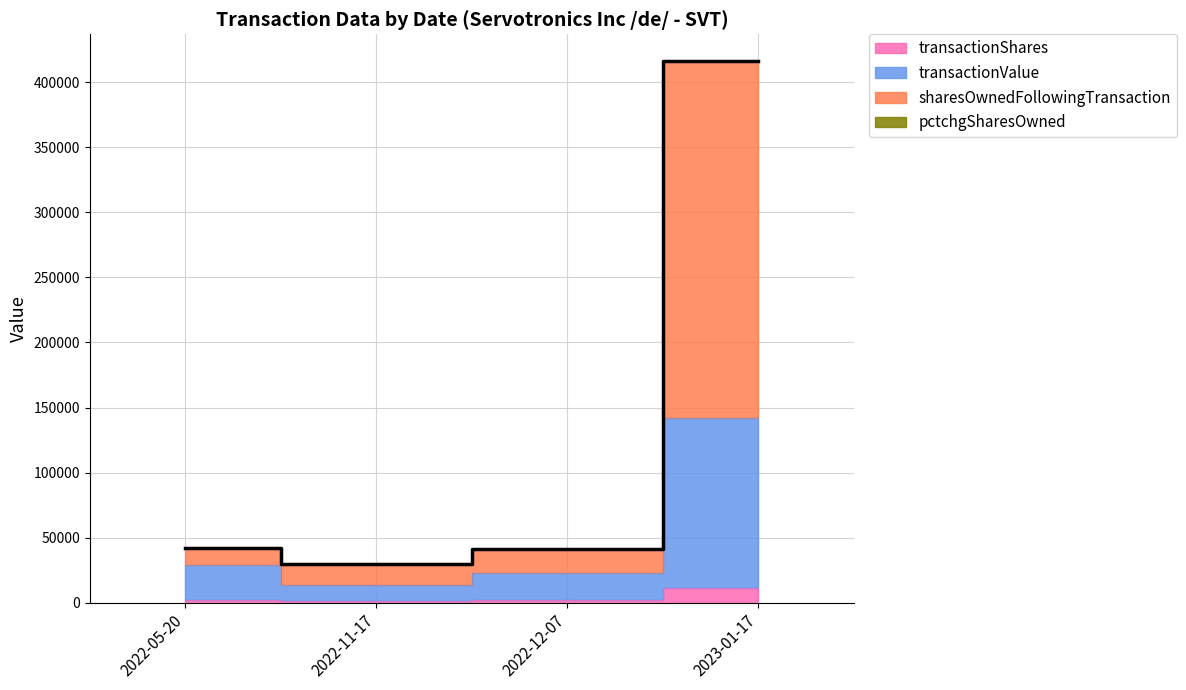

List the labels in order of transactionValue value, largest first.

2023-01-17, 2022-05-20, 2022-12-07, 2022-11-17